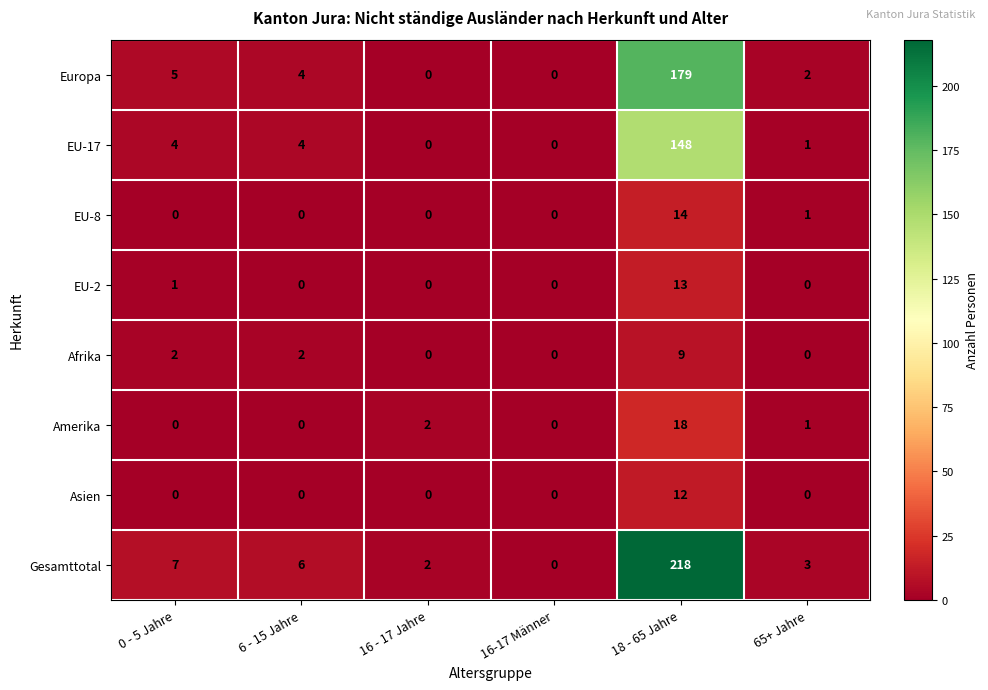

What is the total value across all series at 16 - 17 Jahre?

4